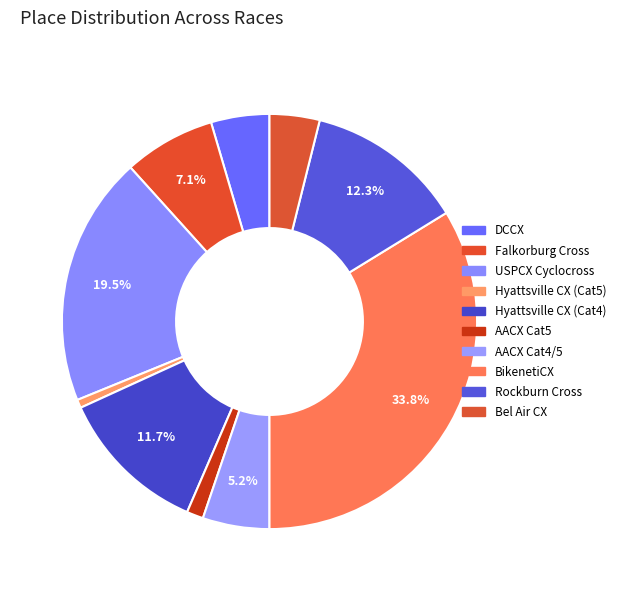

How many segments does this pie chart have?

10